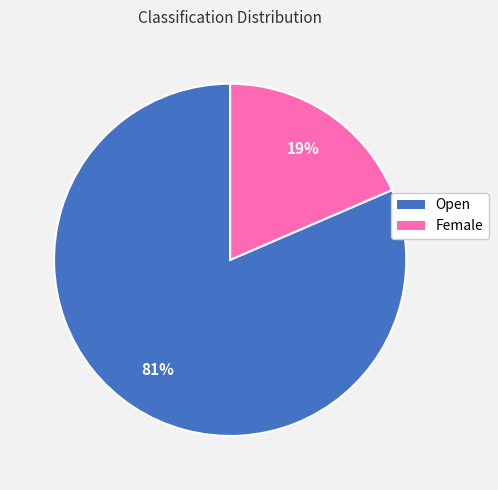

The Female slice represents 26% of the pie. True or false?

False